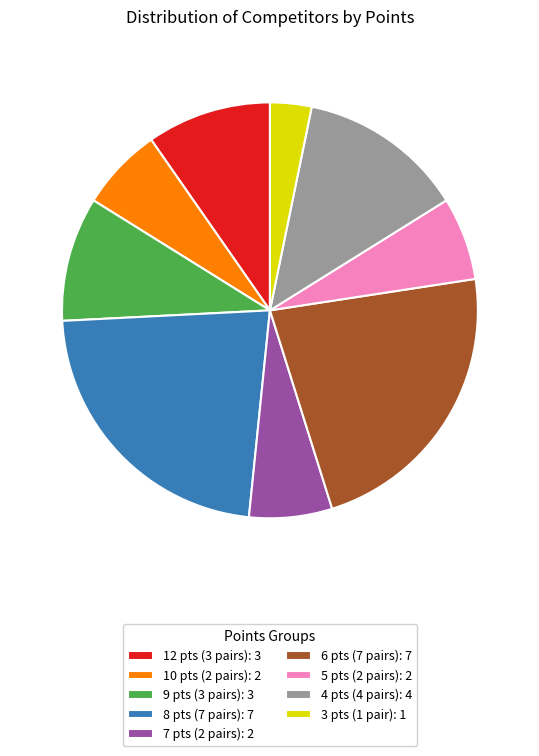

What is the smallest slice in the pie chart?

3 pts (1 pair): 1